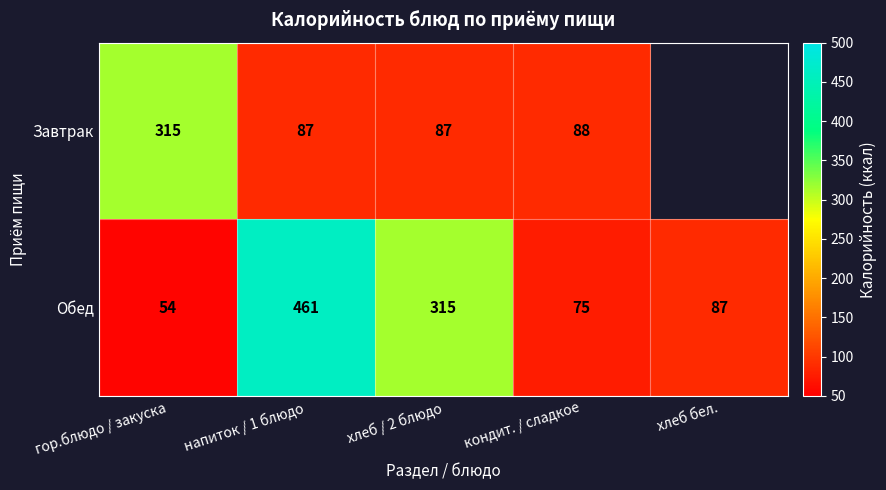

Which category has the highest value in the Обед series?

напиток / 1 блюдо